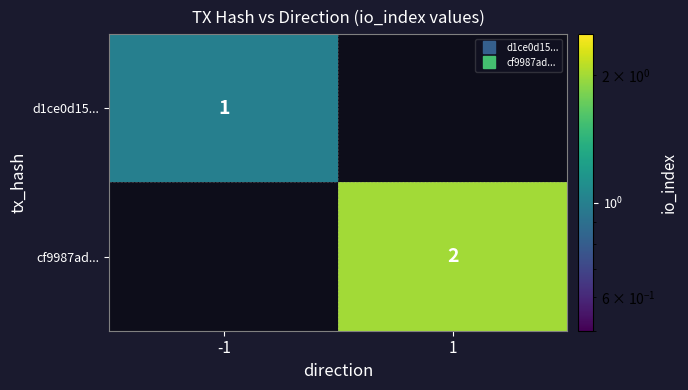

At how many categories does at least one series exceed 0?

2